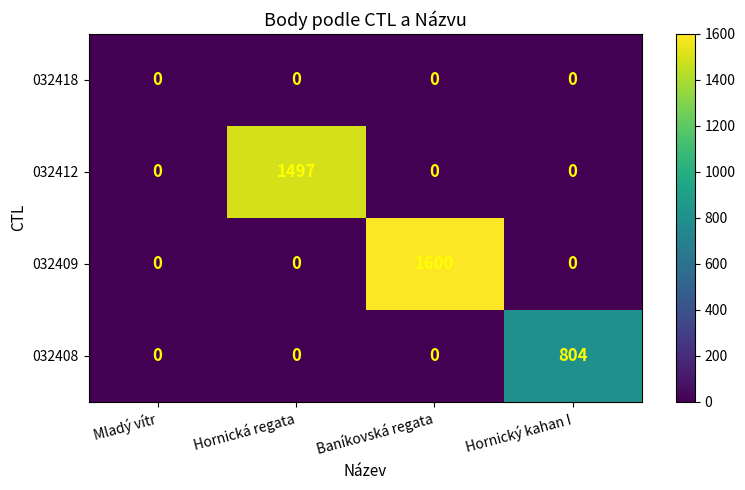

Is it true that 032409 equals 1600 at Baníkovská regata?

True